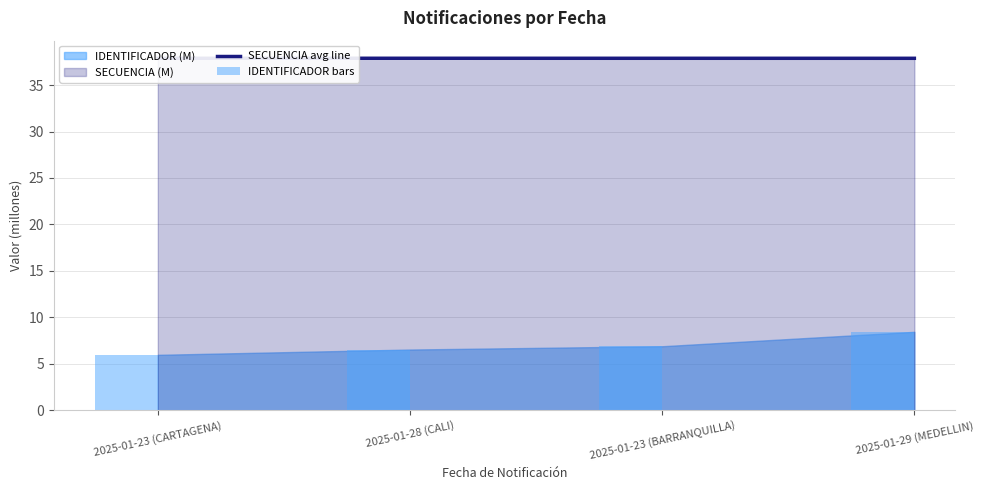

Between 2025-01-23 (CARTAGENA) and 2025-01-28 (CALI), which series saw the biggest shift?

IDENTIFICADOR bars